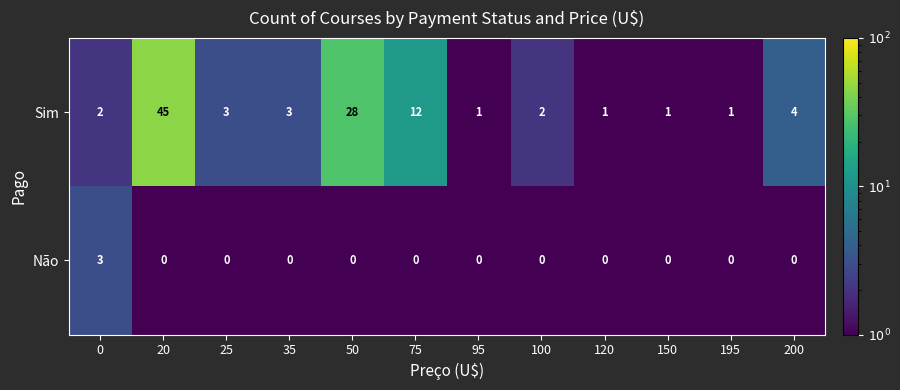

What is the difference between the second highest and second lowest values in the Sim series?

27